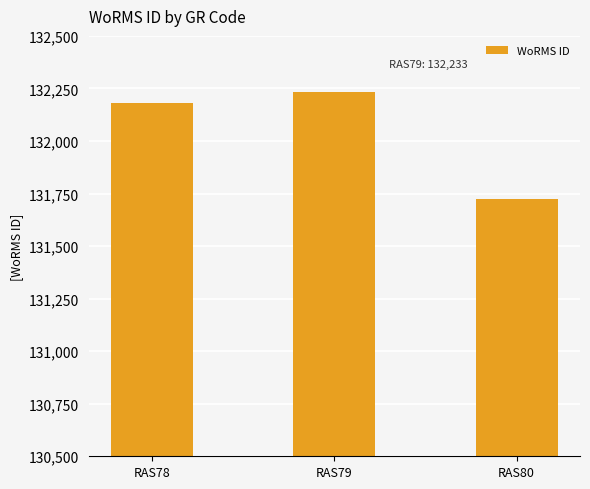

What is the smallest value displayed?

131723